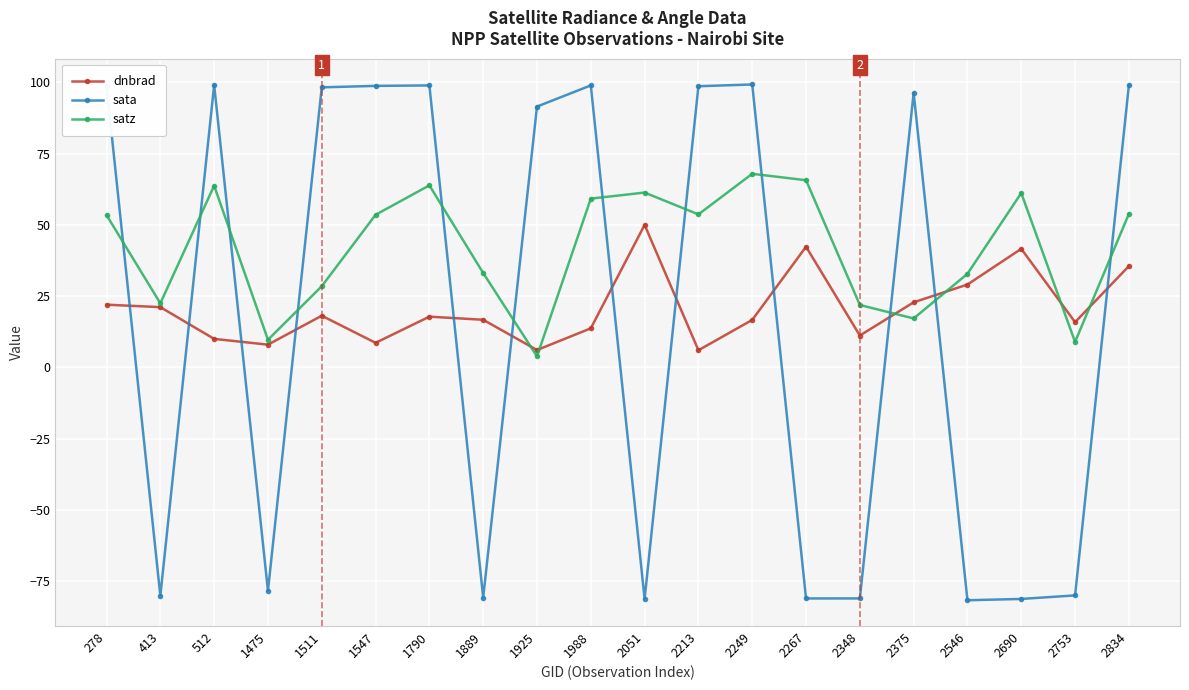

What is the greatest value displayed?

99.3